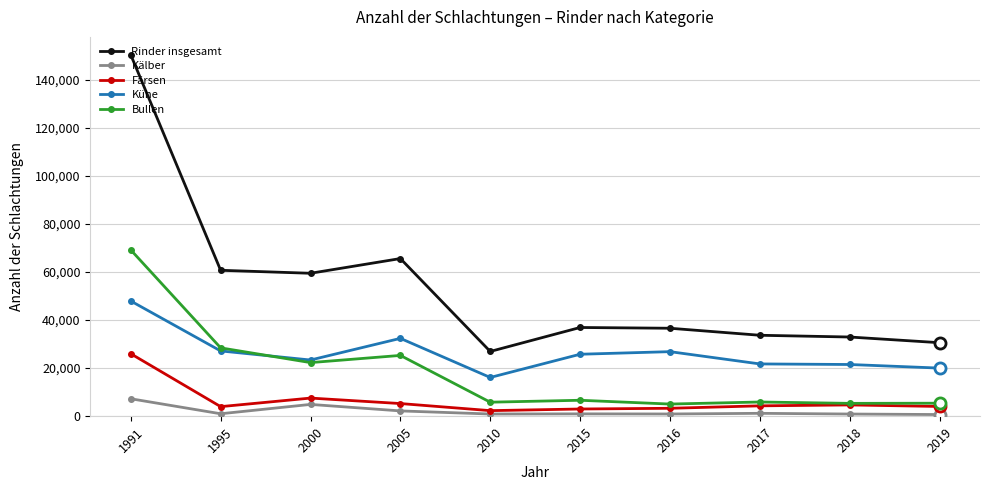

What is the maximum value for Kälber?

7248